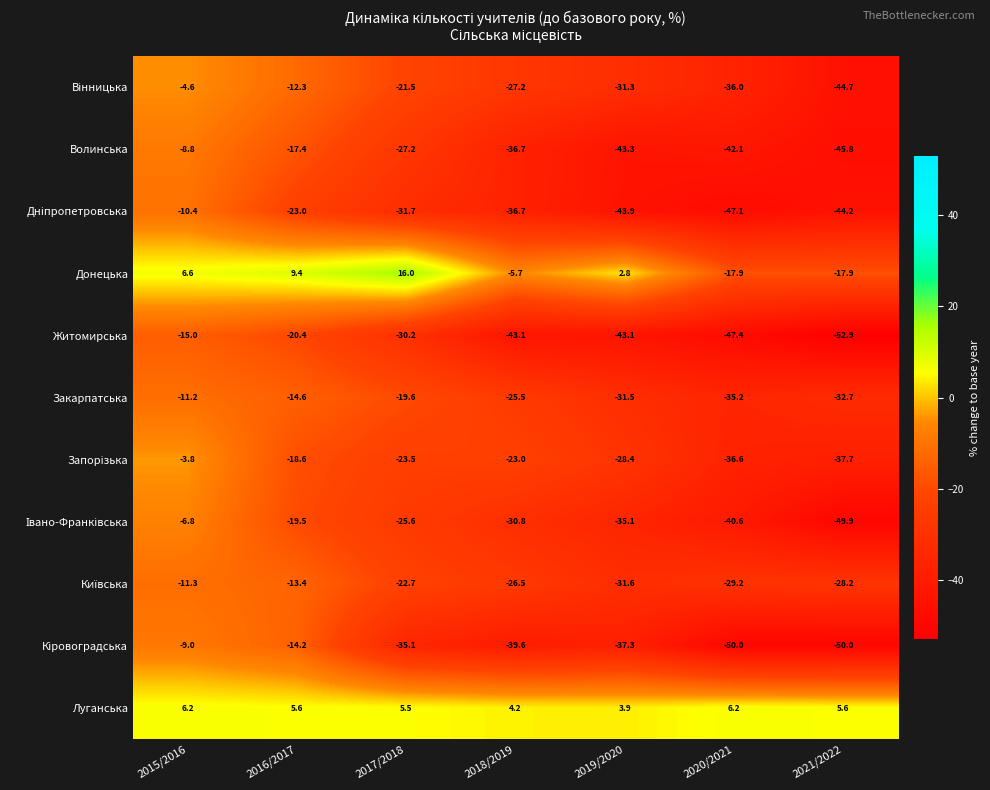

What is the total value across all series at 2015/2016?

-68.1